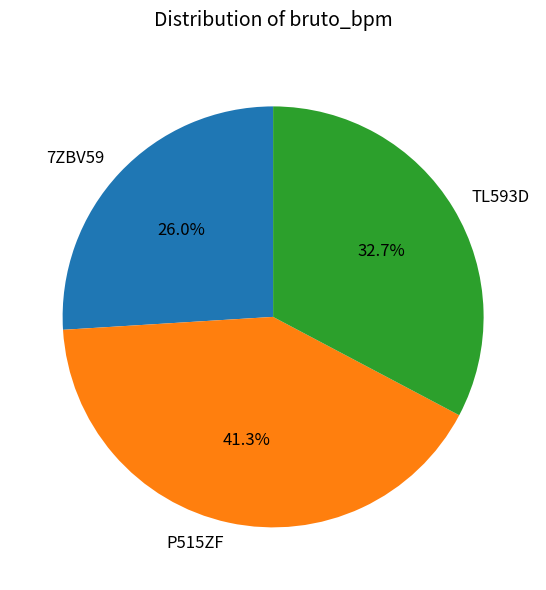

Do TL593D and P515ZF together represent more than half of the pie?

Yes